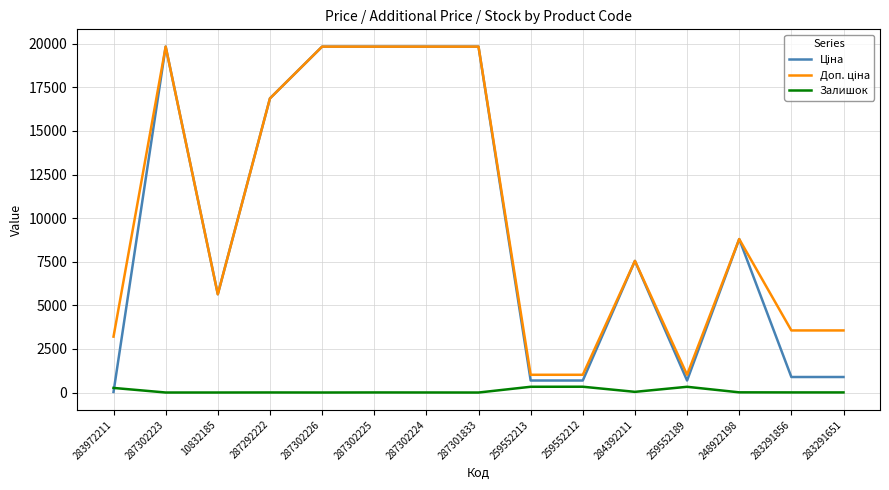

True or false: Залишок has a value of 6.0 at 283291651.

True